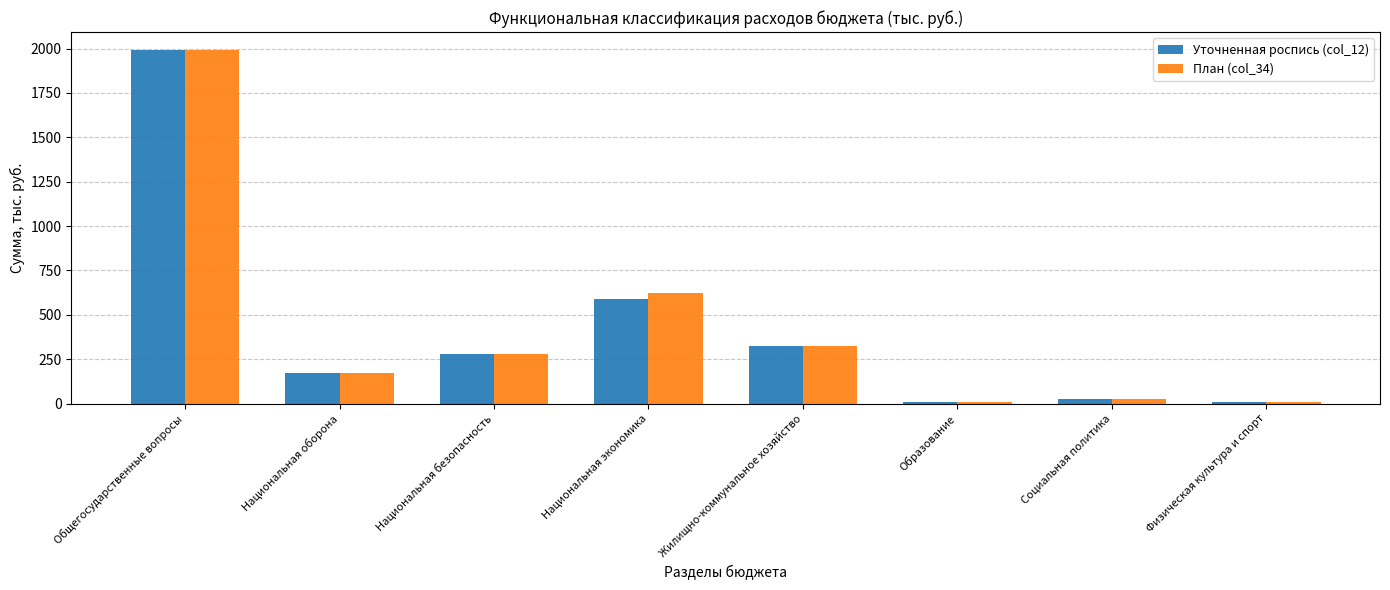

What is the average value of the Уточненная роспись (col_12) series?

424.8